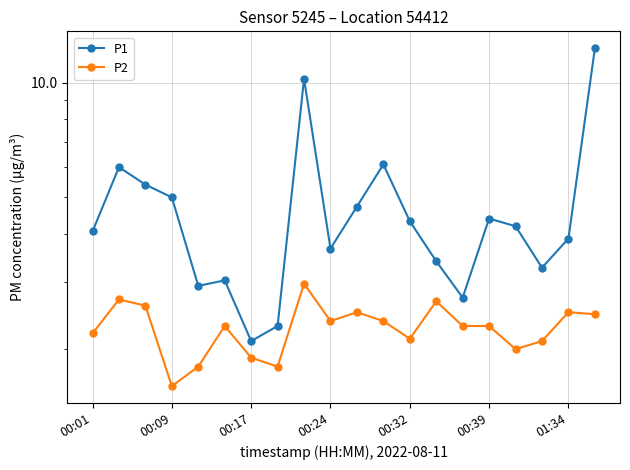

At which category is the sum across all series the highest?

19